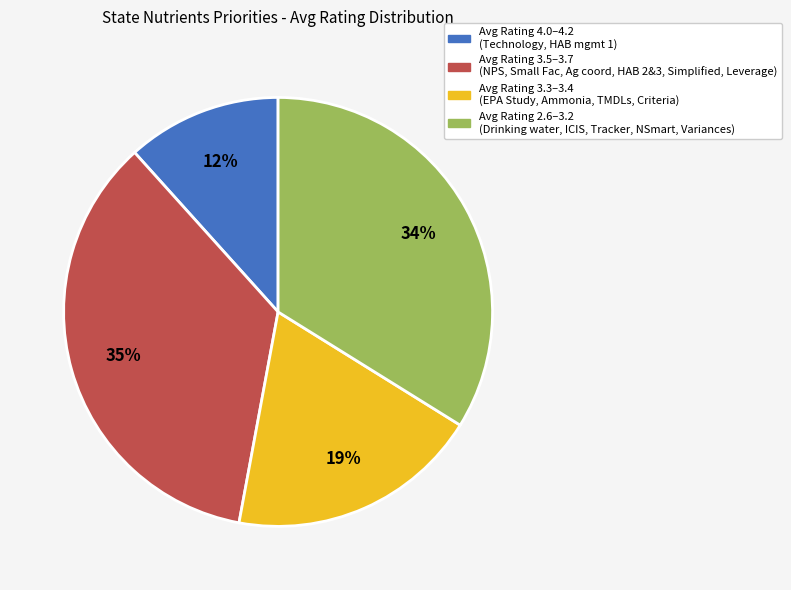

To the nearest percent, what is the average slice percentage?

25%